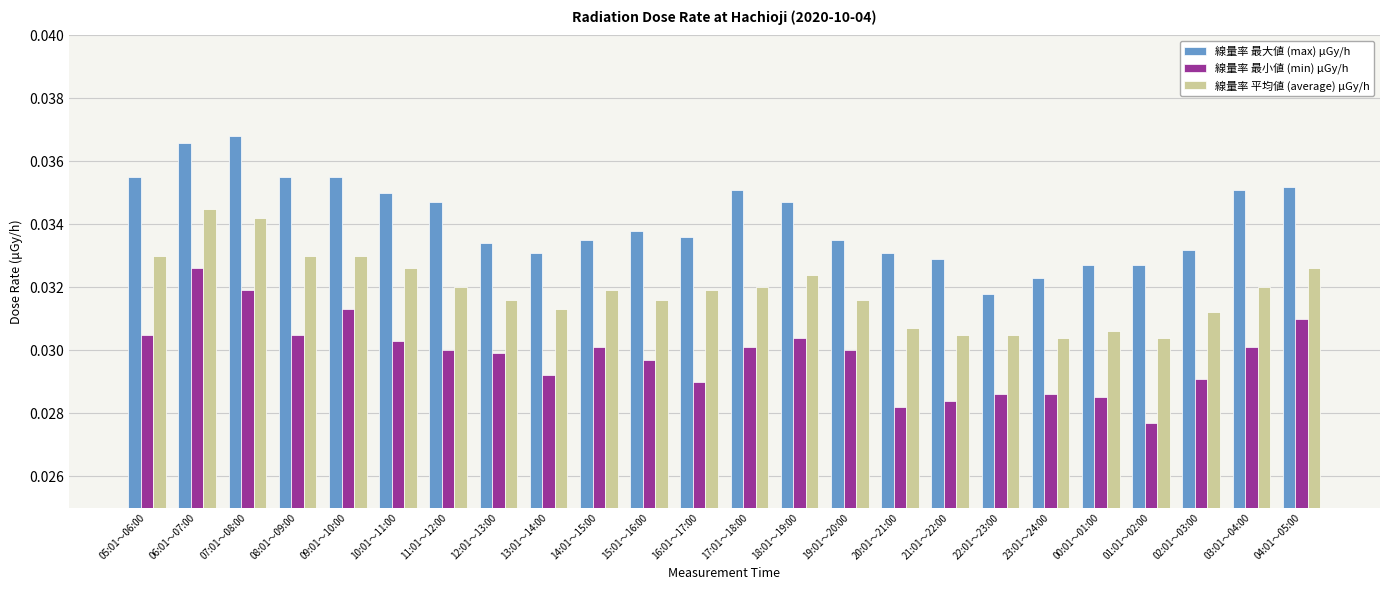

At 20:01～21:00, list the series in order from smallest to largest.

線量率 最小値 (min) μGy/h, 線量率 平均値 (average) μGy/h, 線量率 最大値 (max) μGy/h